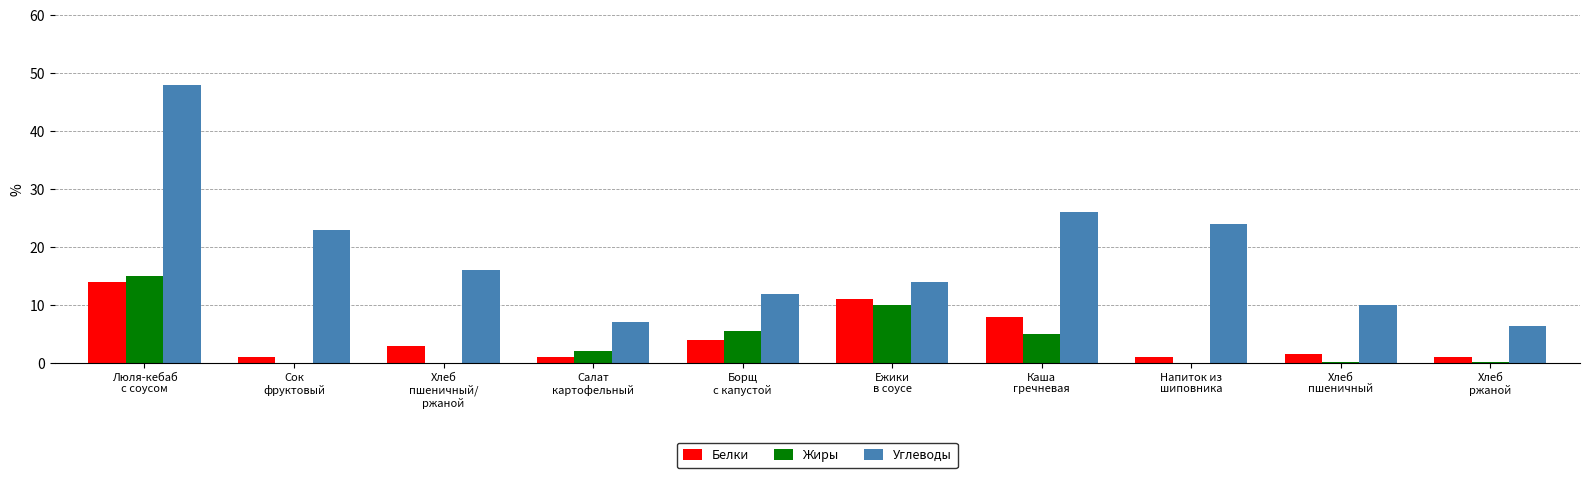

Count the number of categories in the chart.

10